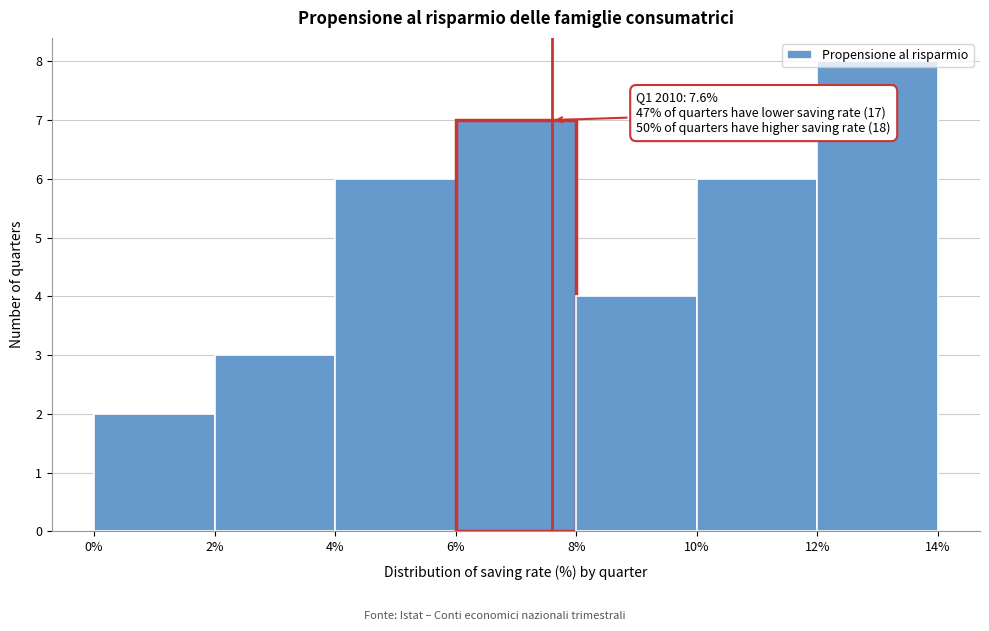

Which range on the x-axis has the tallest bar?

12% to 14%